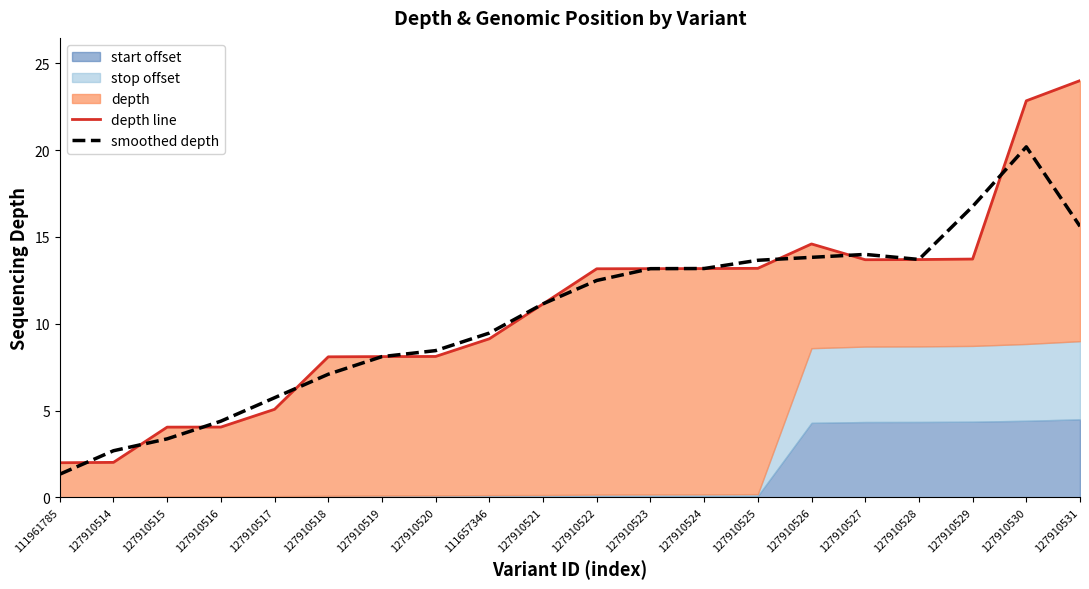

True or false: smoothed depth has more than 2 interior local peaks.

False